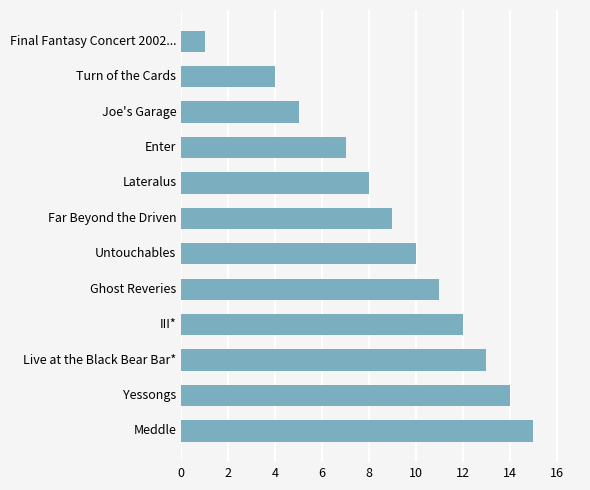

Reading top to bottom, extract all data points from this chart.

Final Fantasy Concert 2002...=1	Turn of the Cards=4	Joe's Garage=5	Enter=7	Lateralus=8	Far Beyond the Driven=9	Untouchables=10	Ghost Reveries=11	III*=12	Live at the Black Bear Bar*=13	Yessongs=14	Meddle=15